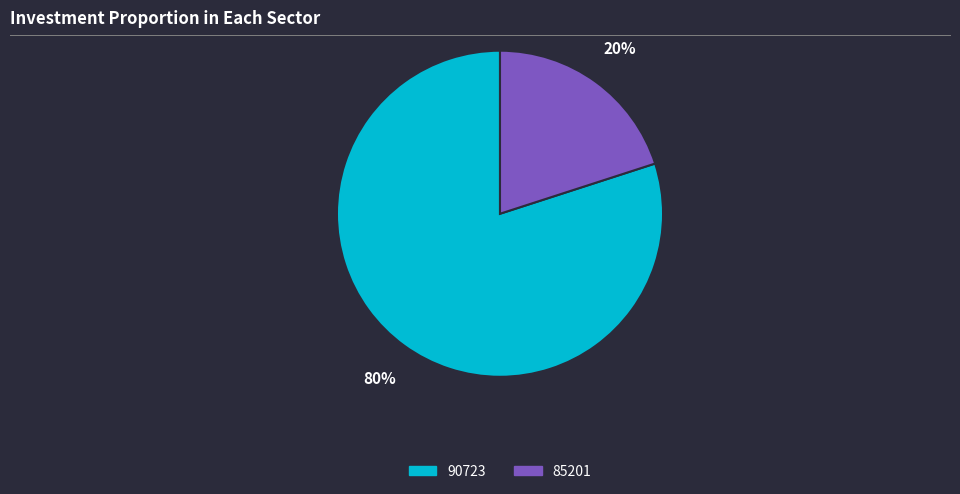

Combined, do 85201 and 90723 account for over 50%?

Yes